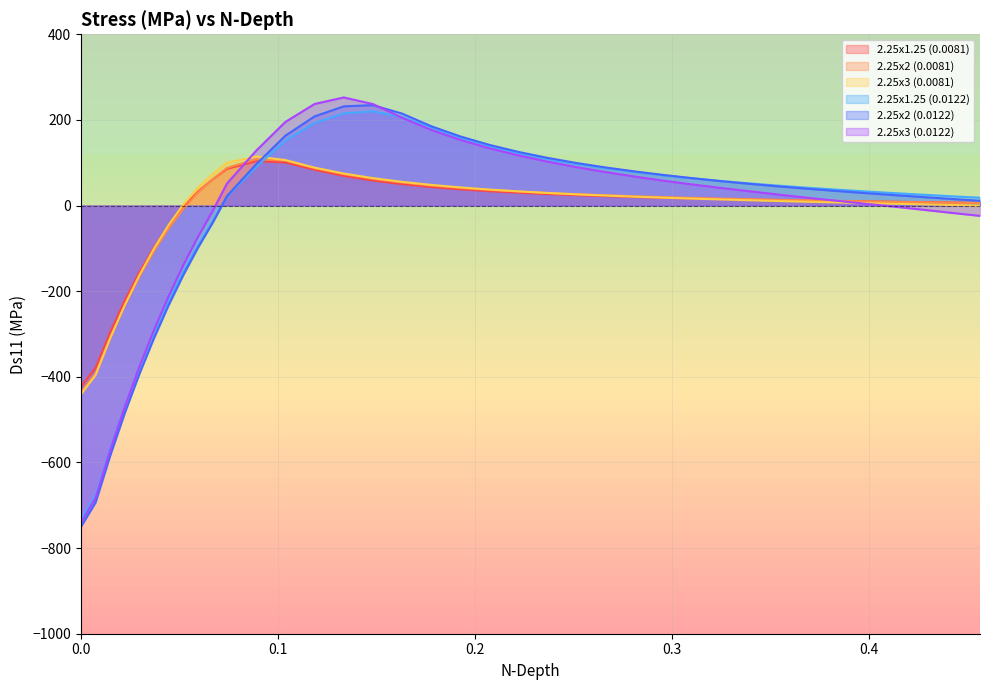

True or false: 2.25x1.25 (0.0081) and 2.25x3 (0.0122) cross at least once.

True